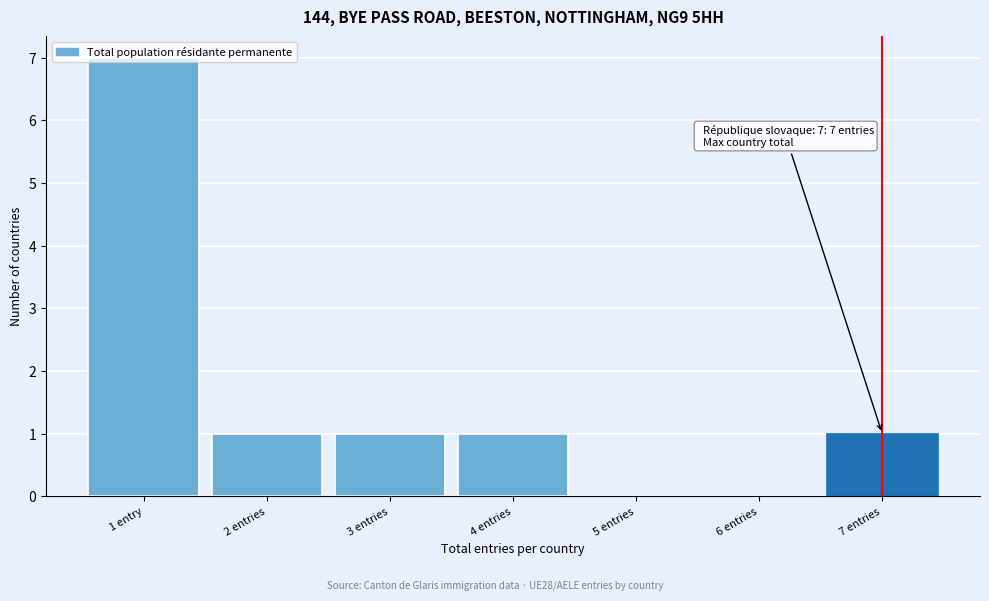

What is the sum of all values?

11